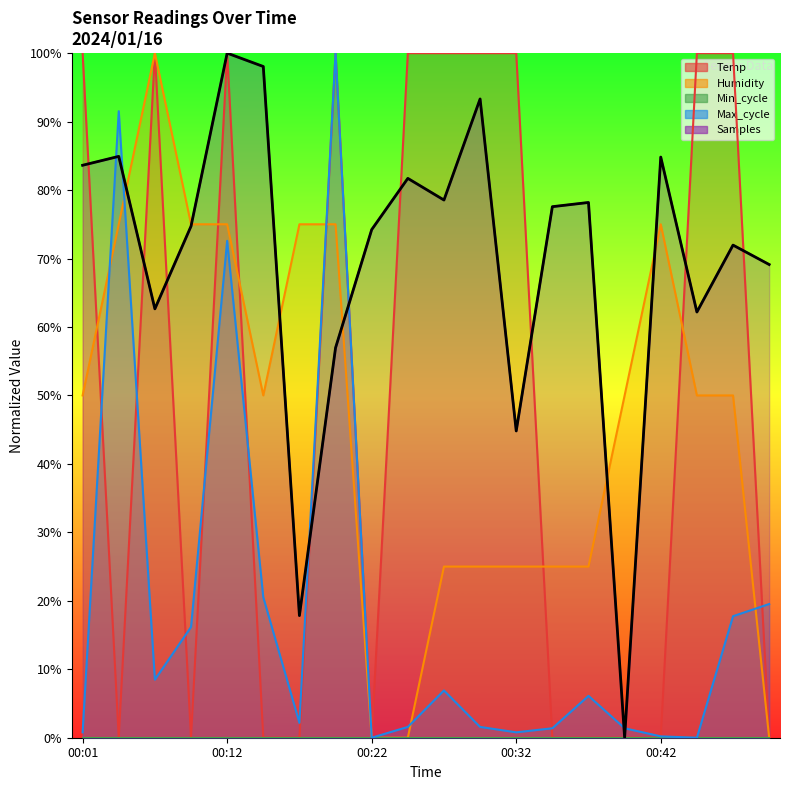

Which series ends up on top after the final intersection of Samples and Temp?

Samples